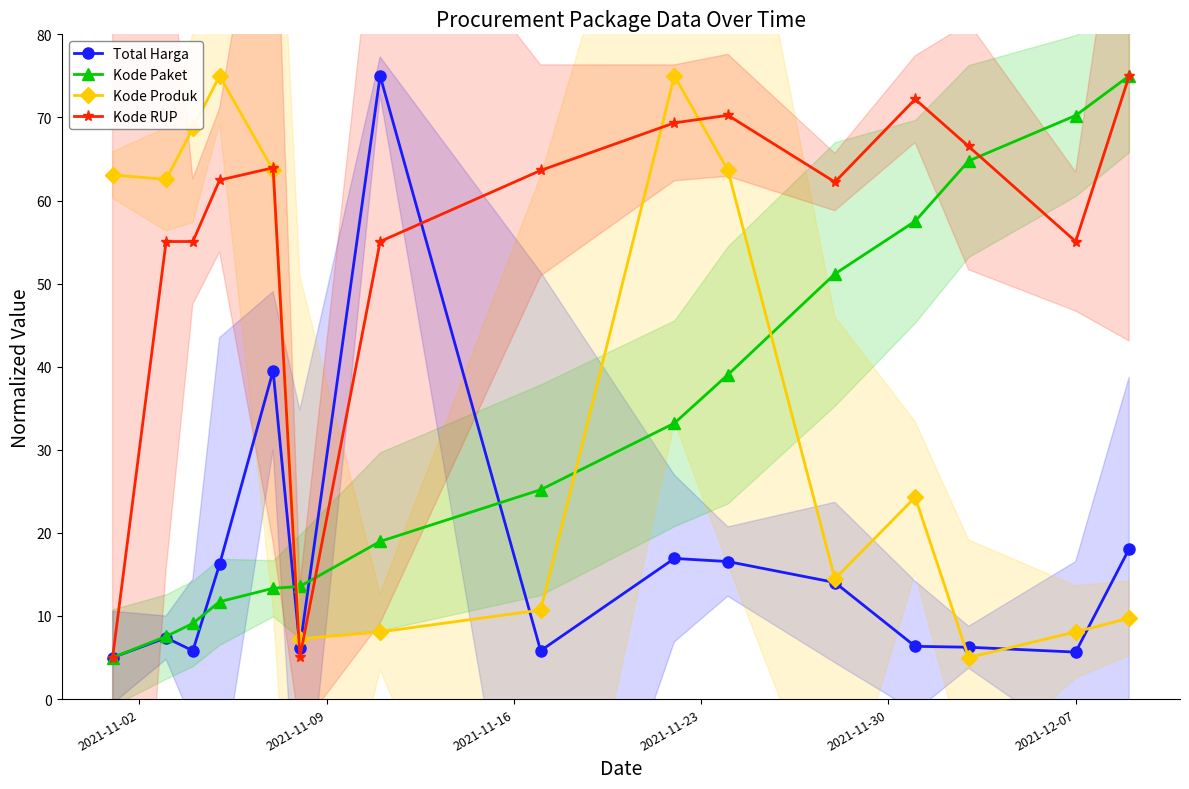

List the series in order of their peak value, lowest first.

Total Harga, Kode Paket, Kode Produk, Kode RUP